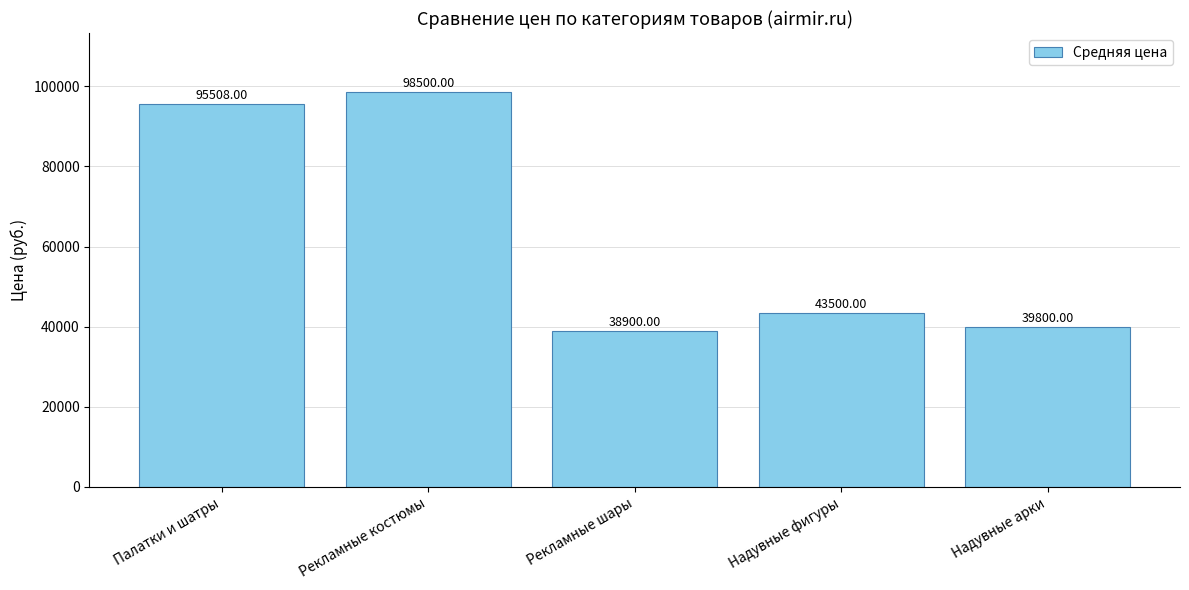

List the labels in order of value, smallest first.

Рекламные шары, Надувные арки, Надувные фигуры, Палатки и шатры, Рекламные костюмы